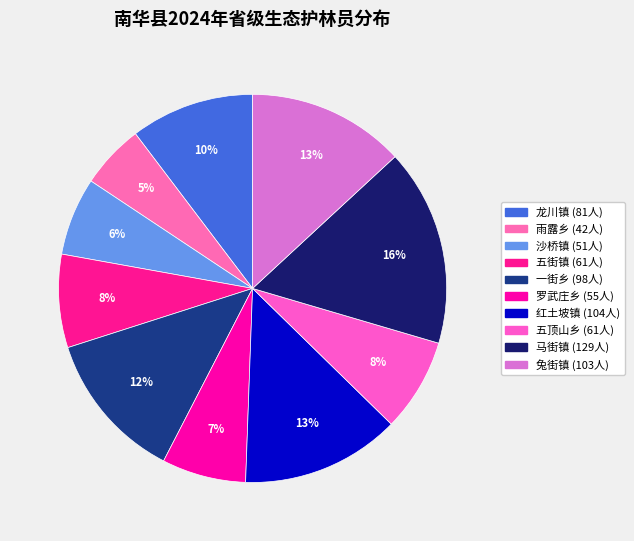

How many slices are in this pie chart?

10